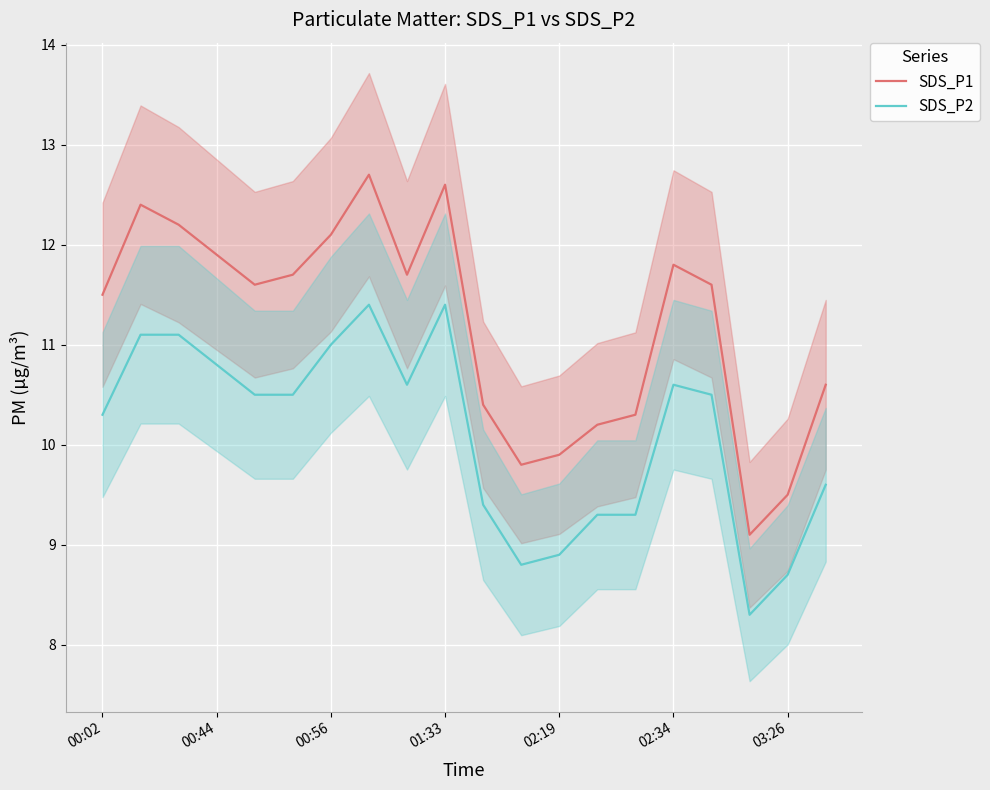

True or false: SDS_P2 and SDS_P1 cross at least once.

False